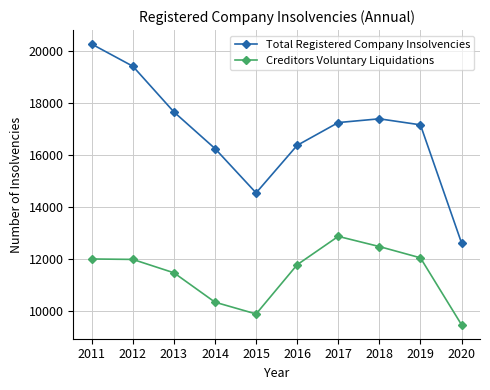

Is it true that Total Registered Company Insolvencies equals 29462 at 2012?

False